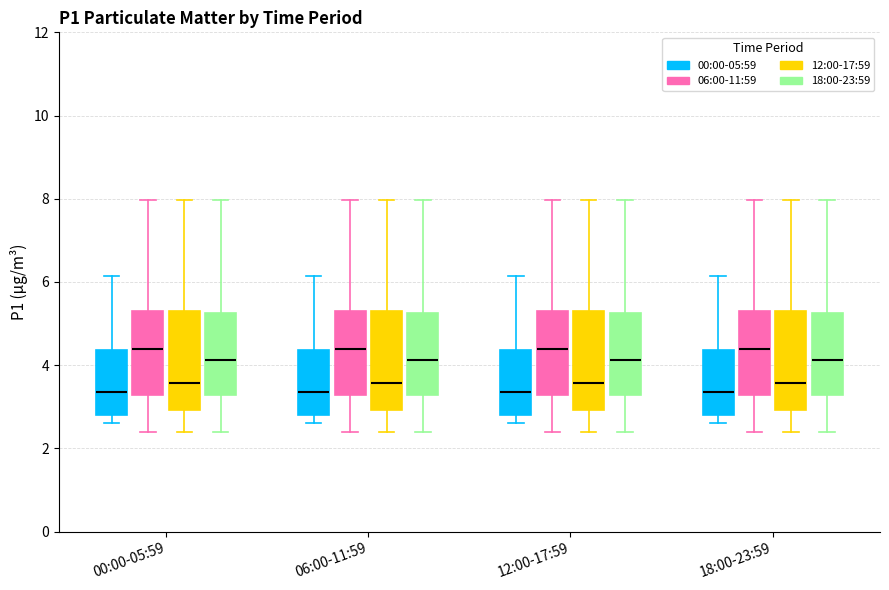

Reading left to right, read every box against the y-axis: the position of its median line, the range the box covers, and the ends of its whiskers. The values are not printed on the chart, so give them approximately, as read against the axis.

00:00-05:59 (00:00-05:59): median 3.4, box 2.8 to 4.4, whiskers 2.6 to 6.2
00:00-05:59 (06:00-11:59): median 4.4, box 3.2 to 5.4, whiskers 2.4 to 8.0
00:00-05:59 (12:00-17:59): median 3.6, box 3.0 to 5.4, whiskers 2.4 to 8.0
00:00-05:59 (18:00-23:59): median 4.2, box 3.2 to 5.2, whiskers 2.4 to 8.0
06:00-11:59 (00:00-05:59): median 3.4, box 2.8 to 4.4, whiskers 2.6 to 6.2
06:00-11:59 (06:00-11:59): median 4.4, box 3.2 to 5.4, whiskers 2.4 to 8.0
06:00-11:59 (12:00-17:59): median 3.6, box 3.0 to 5.4, whiskers 2.4 to 8.0
06:00-11:59 (18:00-23:59): median 4.2, box 3.2 to 5.2, whiskers 2.4 to 8.0
12:00-17:59 (00:00-05:59): median 3.4, box 2.8 to 4.4, whiskers 2.6 to 6.2
12:00-17:59 (06:00-11:59): median 4.4, box 3.2 to 5.4, whiskers 2.4 to 8.0
12:00-17:59 (12:00-17:59): median 3.6, box 3.0 to 5.4, whiskers 2.4 to 8.0
12:00-17:59 (18:00-23:59): median 4.2, box 3.2 to 5.2, whiskers 2.4 to 8.0
18:00-23:59 (00:00-05:59): median 3.4, box 2.8 to 4.4, whiskers 2.6 to 6.2
18:00-23:59 (06:00-11:59): median 4.4, box 3.2 to 5.4, whiskers 2.4 to 8.0
18:00-23:59 (12:00-17:59): median 3.6, box 3.0 to 5.4, whiskers 2.4 to 8.0
18:00-23:59 (18:00-23:59): median 4.2, box 3.2 to 5.2, whiskers 2.4 to 8.0